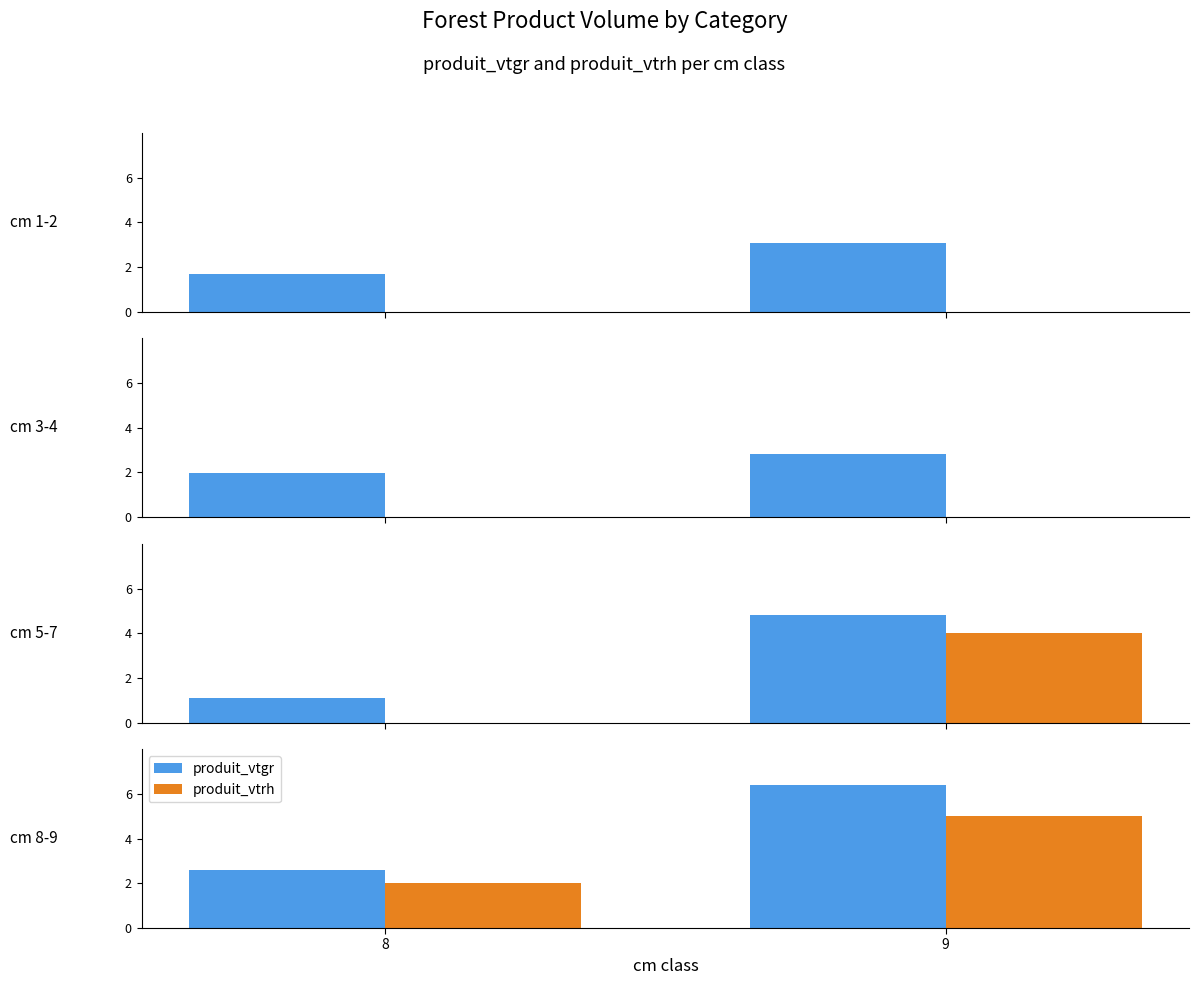

Between 8 and 9, which is larger?

9